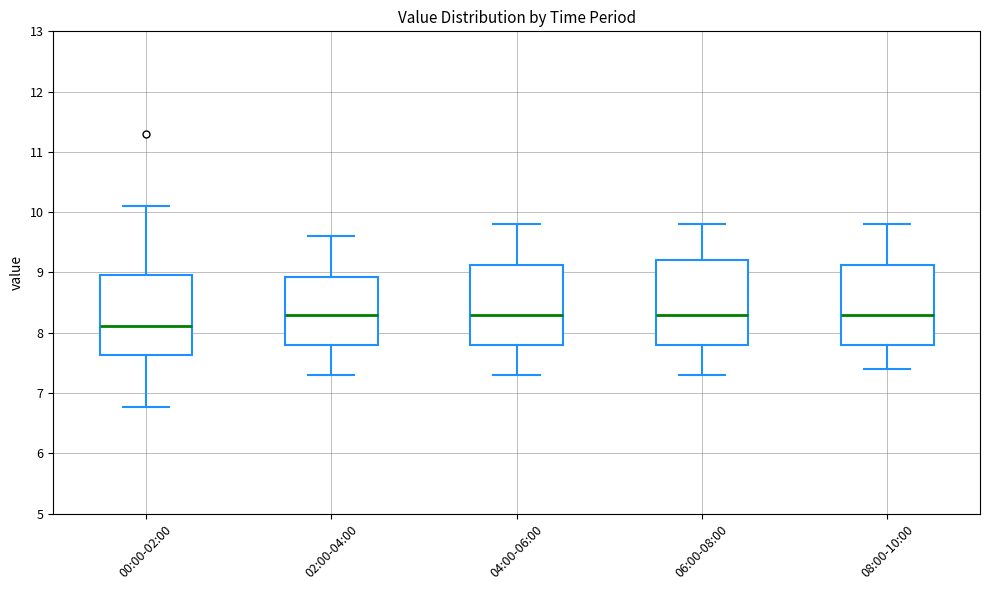

Reading left to right, read every box against the y-axis: the position of its median line, the range the box covers, and the ends of its whiskers. The values are not printed on the chart, so give them approximately, as read against the axis.

00:00-02:00: median 8.1, box 7.6 to 9.0, whiskers 6.8 to 10.1
02:00-04:00: median 8.3, box 7.8 to 8.9, whiskers 7.3 to 9.6
04:00-06:00: median 8.3, box 7.8 to 9.1, whiskers 7.3 to 9.8
06:00-08:00: median 8.3, box 7.8 to 9.2, whiskers 7.3 to 9.8
08:00-10:00: median 8.3, box 7.8 to 9.1, whiskers 7.4 to 9.8